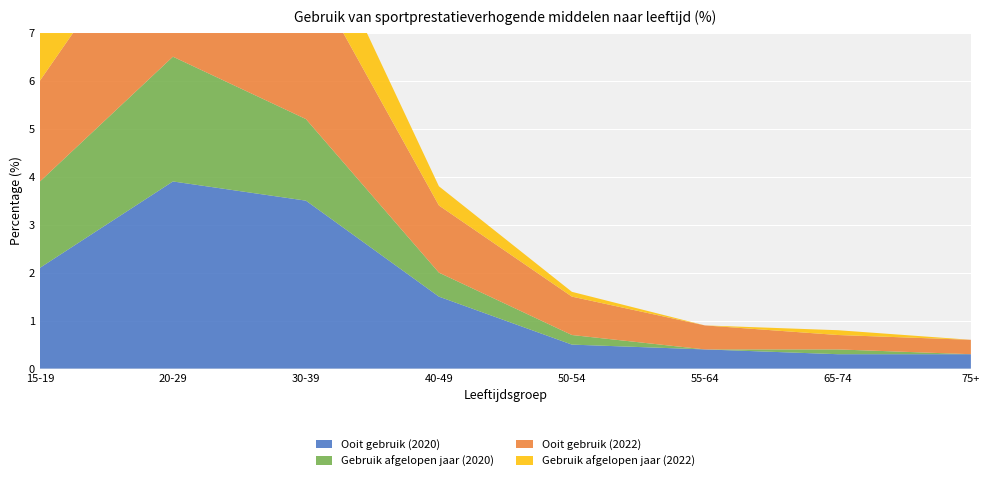

Reading right to left, transcribe all the data shown in this chart.

Ooit gebruik (2020): 0.3	0.3	0.4	0.5	1.5	3.5	3.9	2.1
Gebruik afgelopen jaar (2020): 0.0	0.1	0.0	0.2	0.5	1.7	2.6	1.8
Ooit gebruik (2022): 0.3	0.3	0.5	0.8	1.4	3.2	3.5	2.1
Gebruik afgelopen jaar (2022): 0.0	0.1	0.0	0.1	0.4	1.3	2.1	1.4